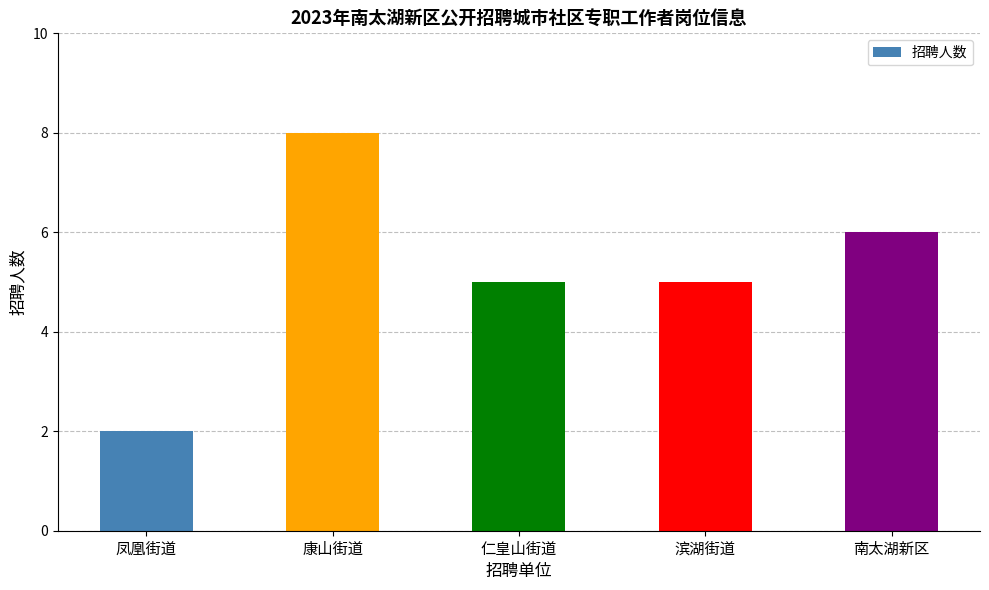

At which label does the data first exceed 5?

康山街道